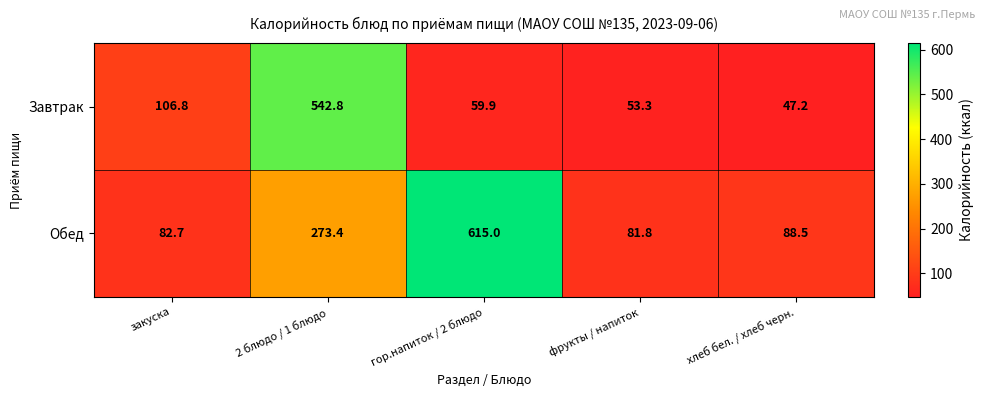

Reading left to right, what are all the values shown in this chart?

Завтрак: закуска=106.8	2 блюдо / 1 блюдо=542.8	гор.напиток / 2 блюдо=59.9	фрукты / напиток=53.3	хлеб бел. / хлеб черн.=47.2
Обед: закуска=82.7	2 блюдо / 1 блюдо=273.4	гор.напиток / 2 блюдо=615.0	фрукты / напиток=81.8	хлеб бел. / хлеб черн.=88.5